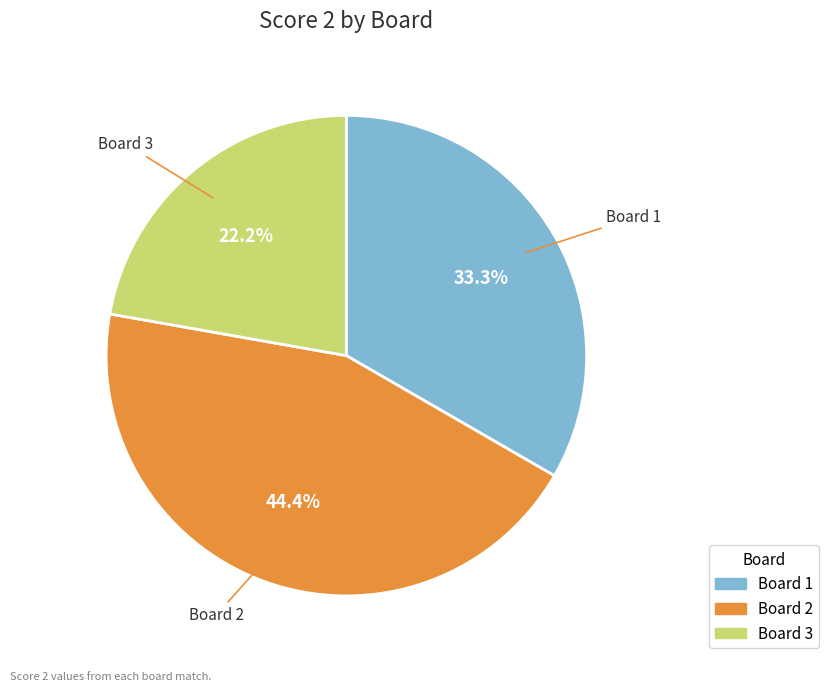

Which slice is the smallest?

Board 3